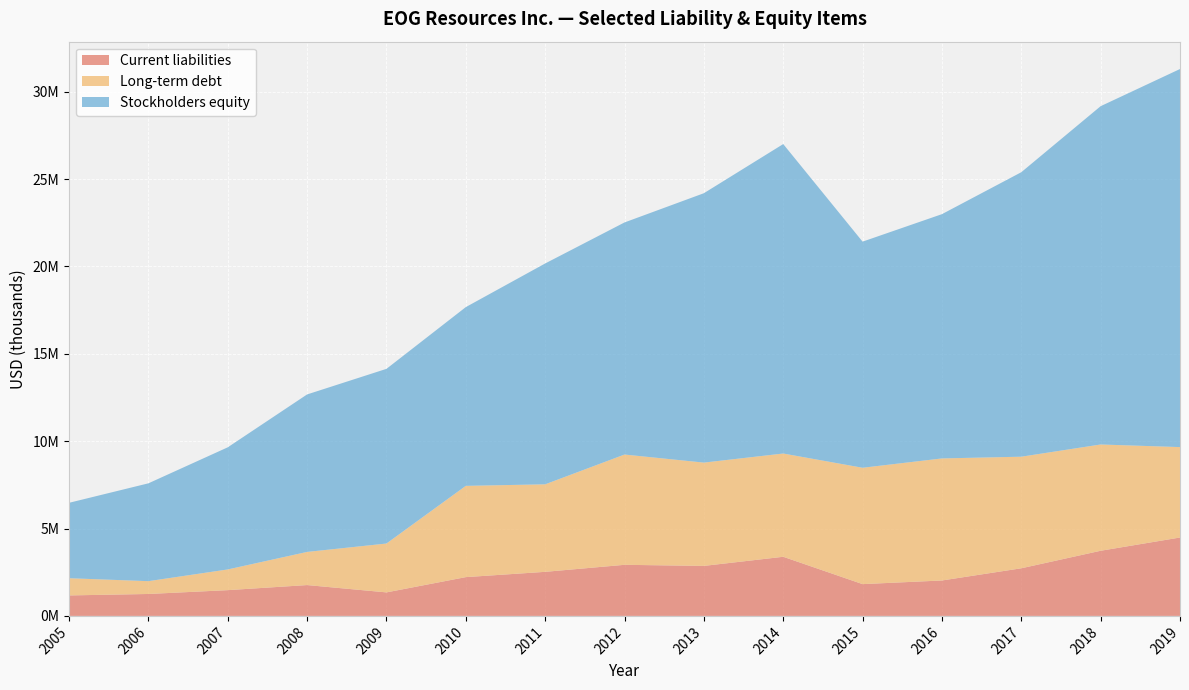

Reading left to right, list all the values displayed in this chart.

Current liabilities: 1172041	1255012	1474170	1764916	1345560	2220099	2522319	2924058	2861716	3384308	1819287	2027291	2725542	3728364	4486988
Long-term debt: 985067	733442	1185000	1897000	2797000	5223341	5009166	6312181	5913221	5909933	6660264	6986358	6387071	6083262	5175443
Stockholders equity: 4316292	5599671	6990094	9014497	9998042	10231632	12640904	13284764	15418459	17712582	12943035	13981581	16283273	19364188	21640716